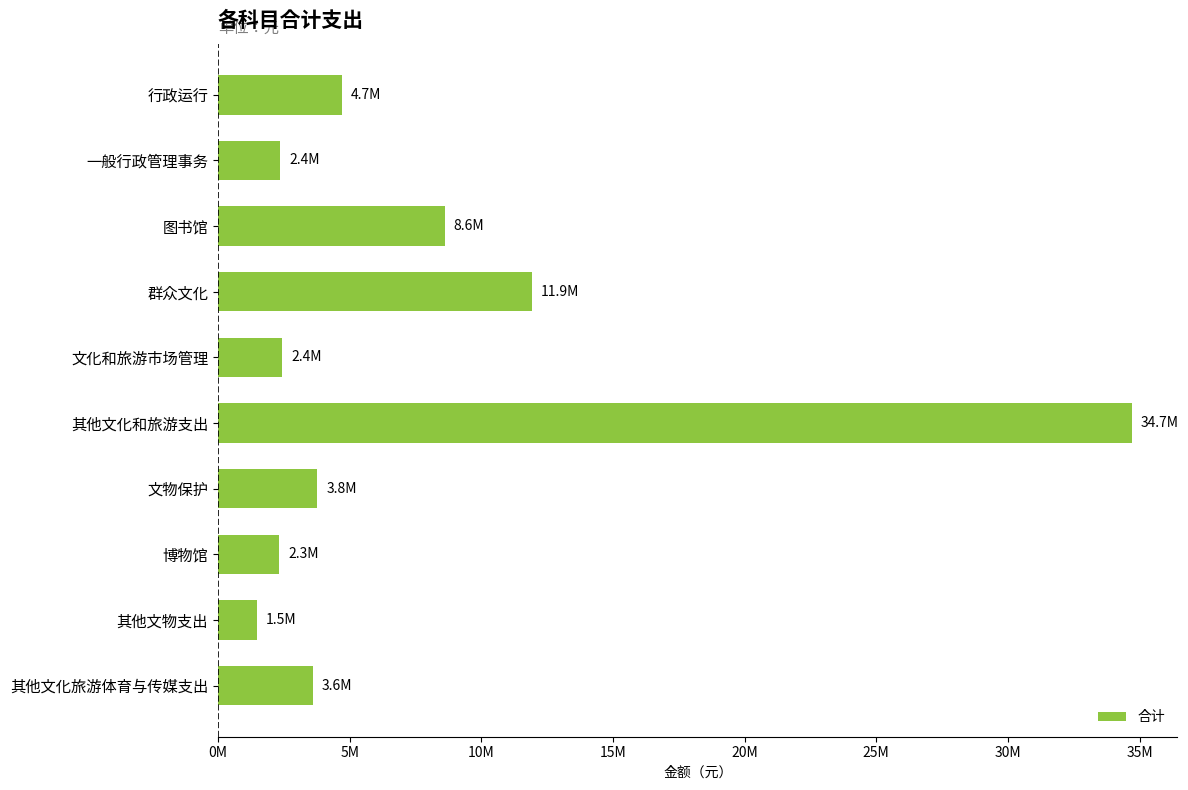

How many data points are less than 3776500?

5